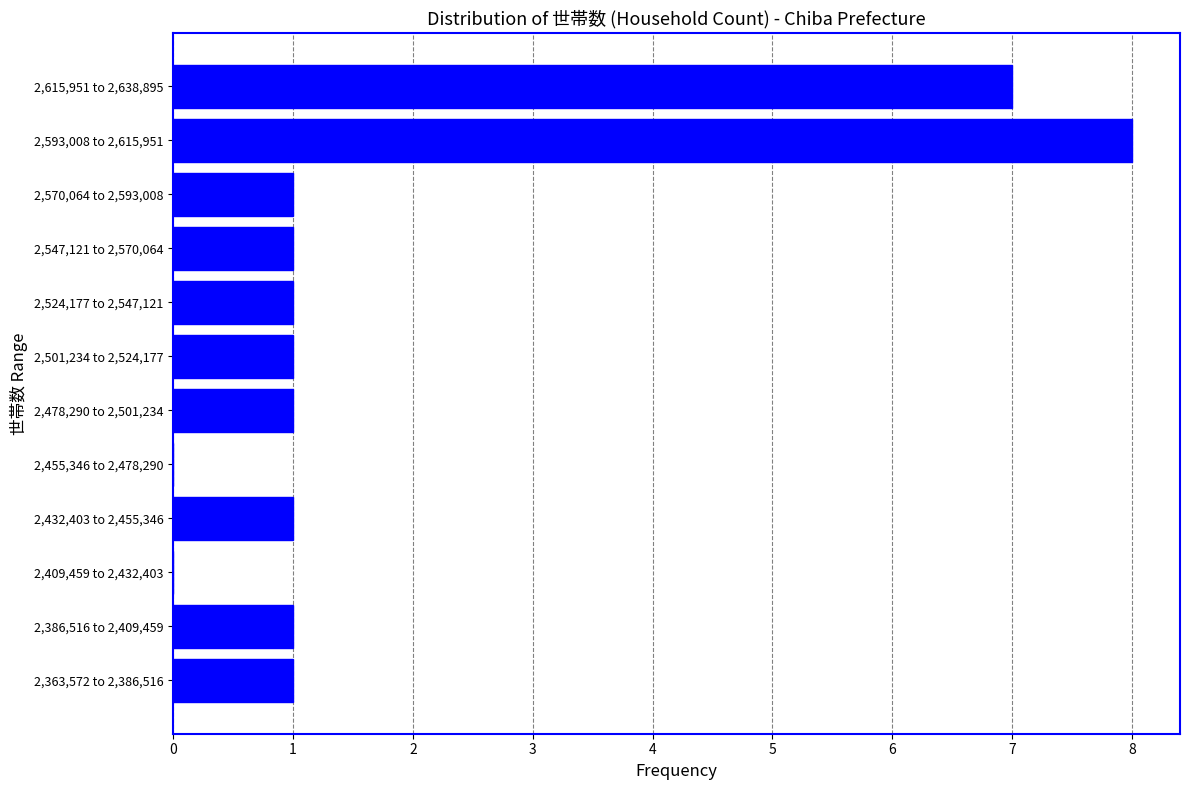

Reading bottom to top, what are all the values shown in this chart?

2,363,572 to 2,386,516=1	2,386,516 to 2,409,459=1	2,409,459 to 2,432,403=0	2,432,403 to 2,455,346=1	2,455,346 to 2,478,290=0	2,478,290 to 2,501,234=1	2,501,234 to 2,524,177=1	2,524,177 to 2,547,121=1	2,547,121 to 2,570,064=1	2,570,064 to 2,593,008=1	2,593,008 to 2,615,951=8	2,615,951 to 2,638,895=7